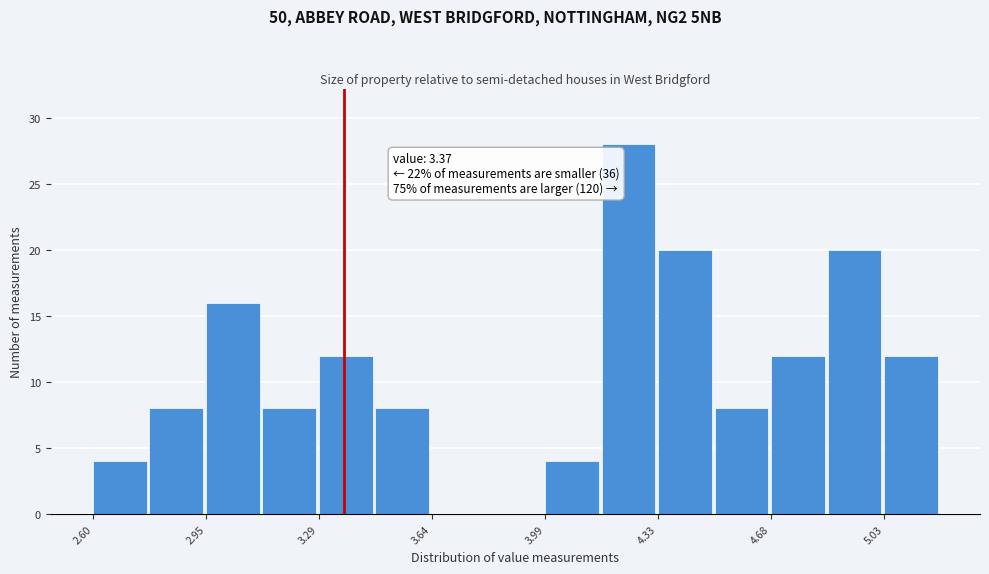

Around what value on the x-axis is the tallest bar? Give the approximate position of its centre, as read against the axis.

4.25